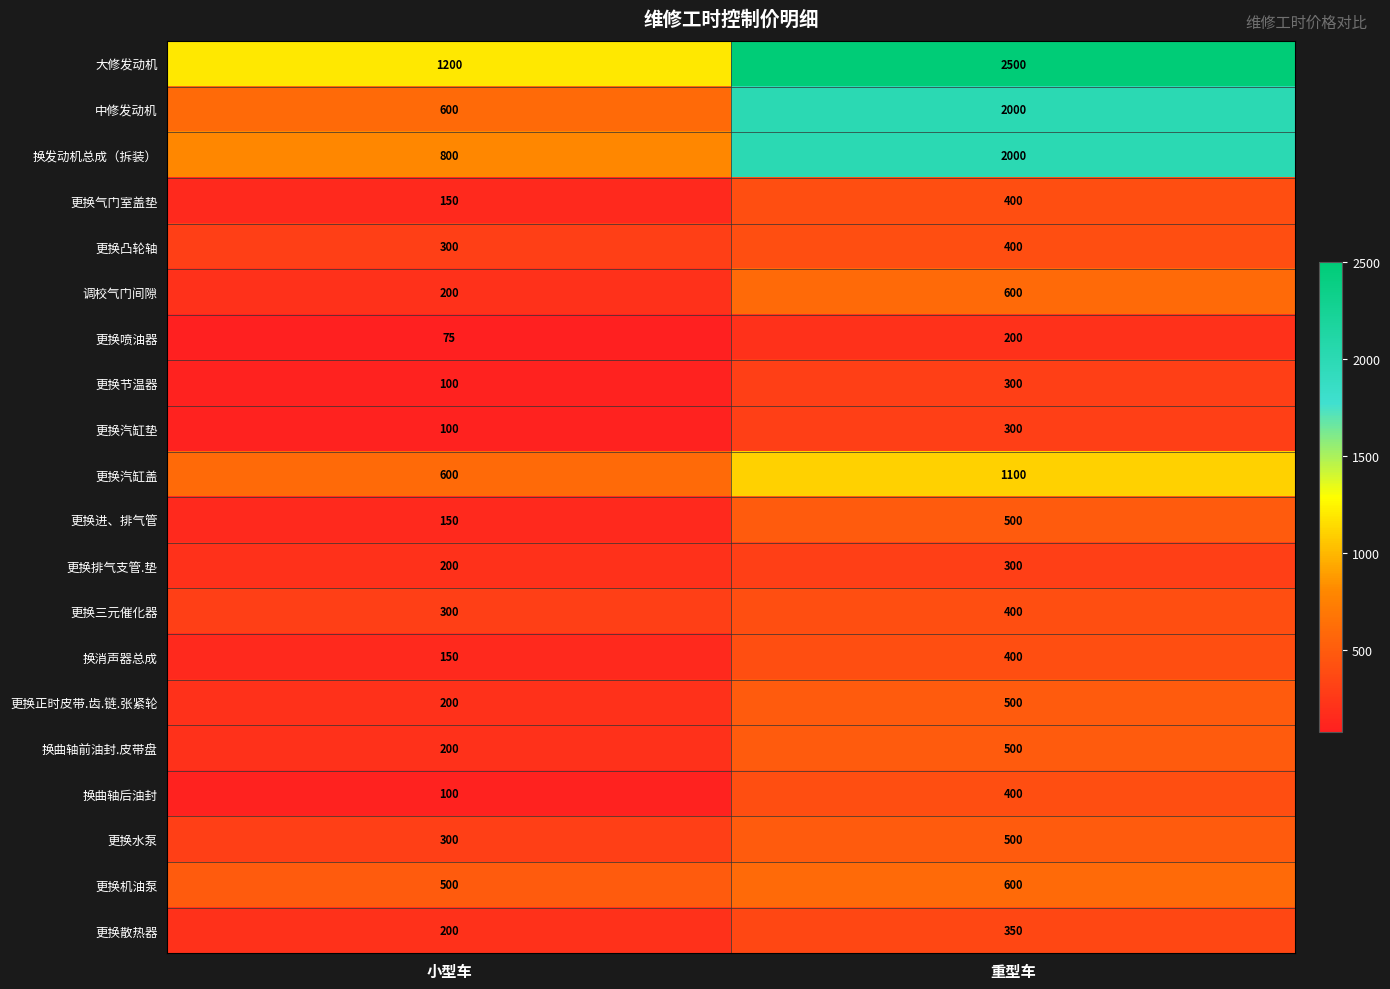

The value of 换消声器总成 at 小型车 is 81. True or false?

False